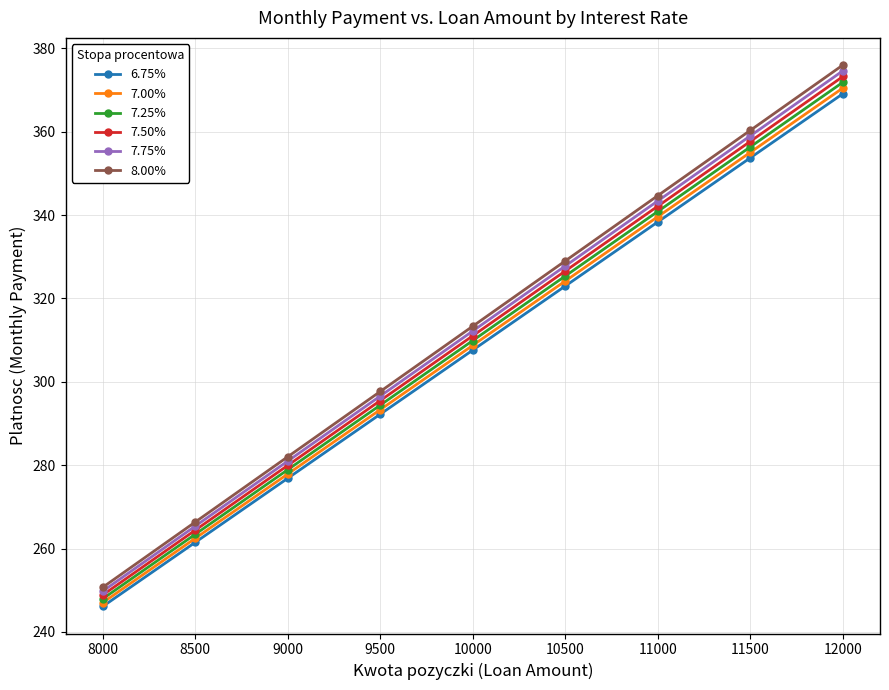

True or false: 8.00% and 6.75% intersect in this chart.

False